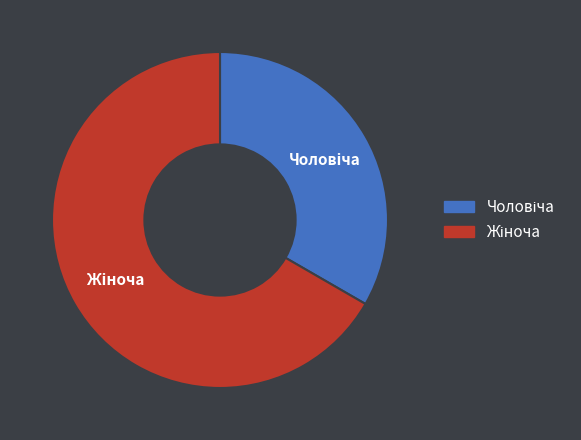

Does any single category account for the majority?

Yes